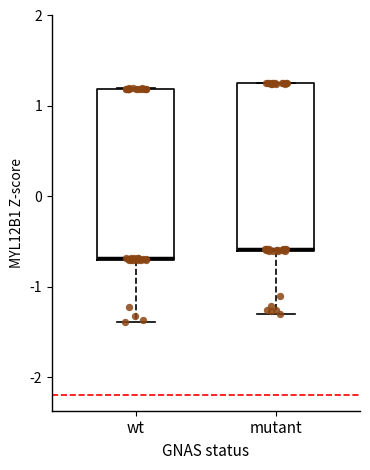

Where is the upper edge of the box for mutant on the y-axis? The values are not printed on the chart, so give them approximately, as read against the axis.

1.2